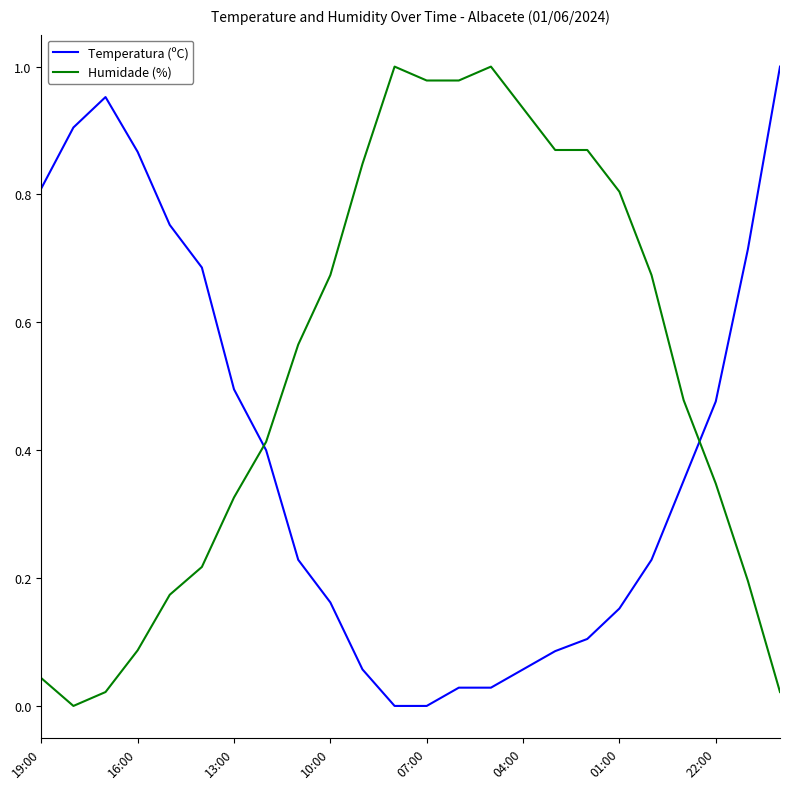

How many positive values does the Humidade (%) series have?

23